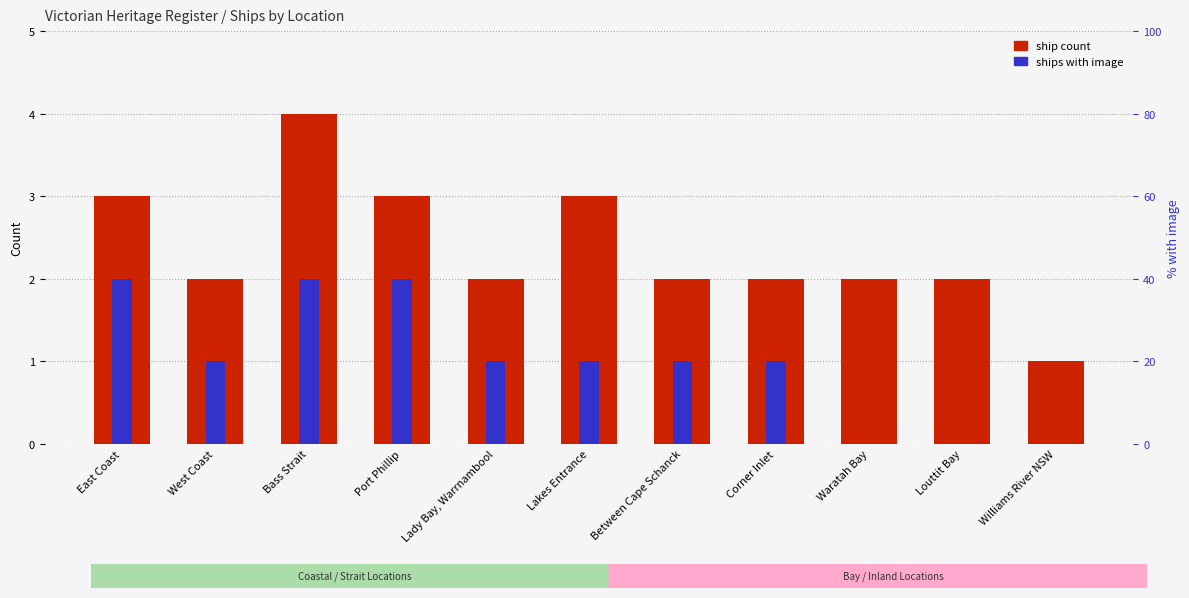

What are all the series names shown in the legend?

ship count, ships with image